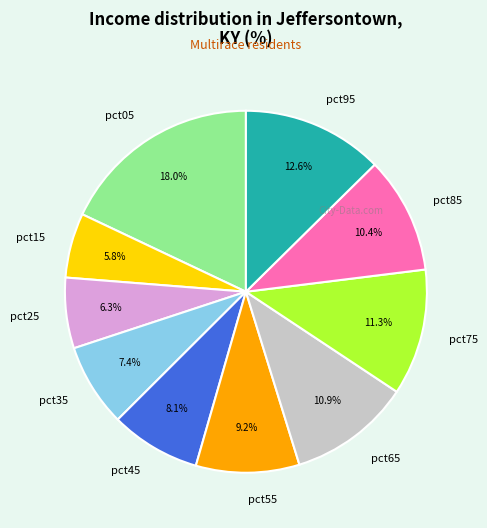

Which has a higher value, pct65 or pct45?

pct65